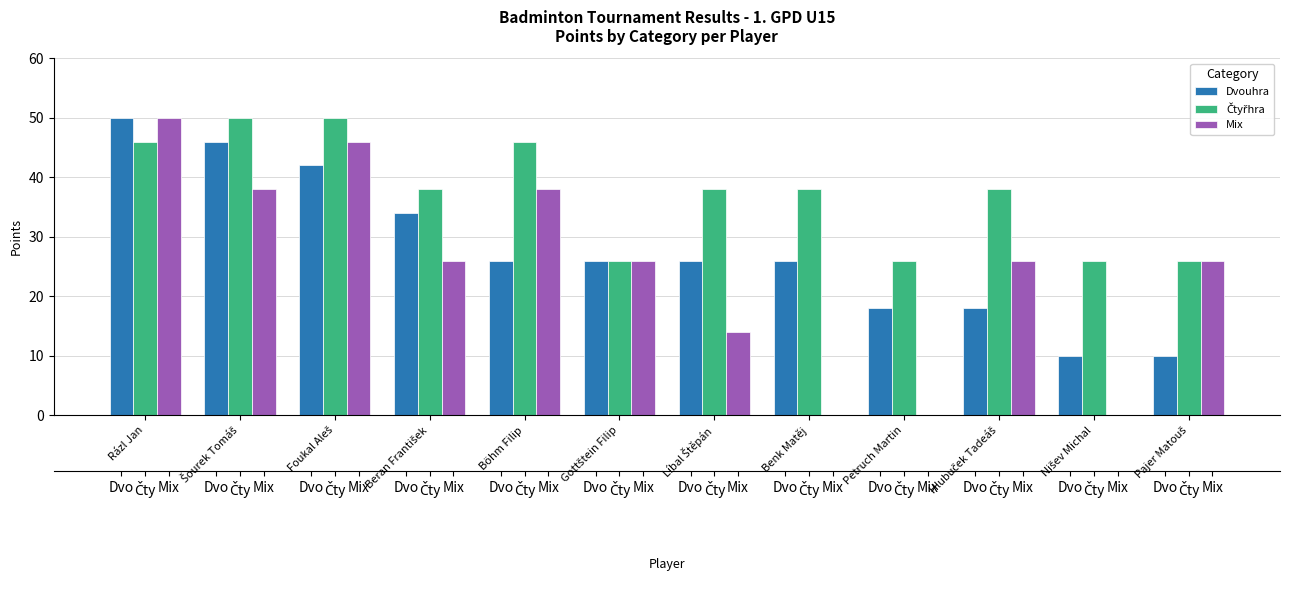

At which category is the sum across all series the highest?

Rázl Jan